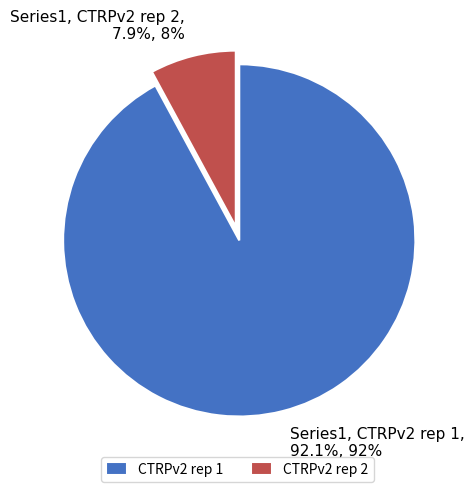

Which has a higher value, CTRPv2 rep 1 or CTRPv2 rep 2?

CTRPv2 rep 1